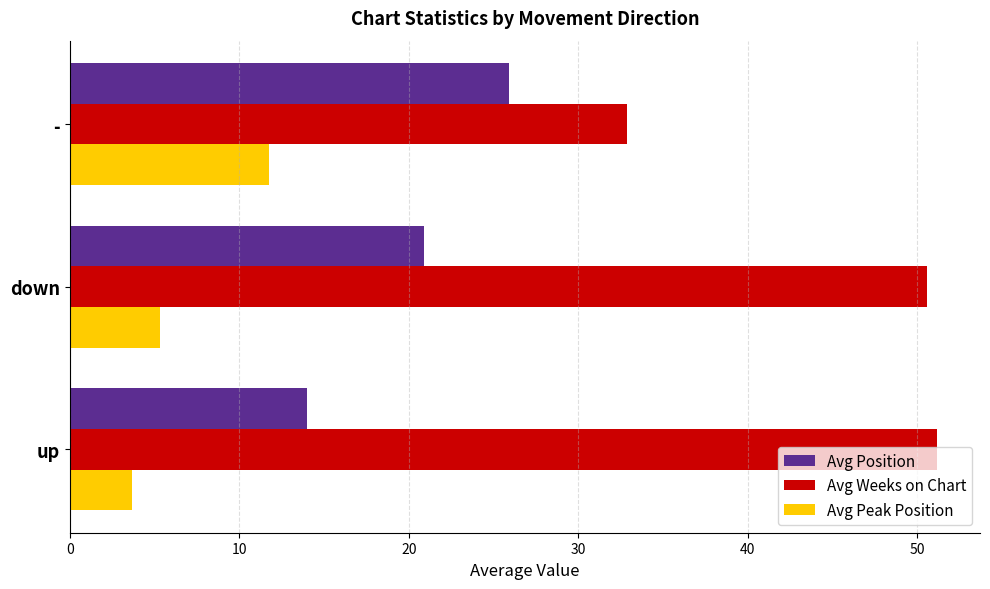

At which label is Avg Weeks on Chart closest to 42?

down